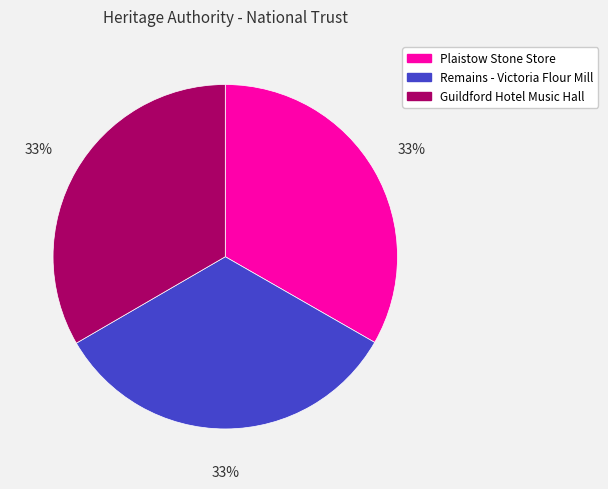

Is there any slice that represents more than half of the pie?

No